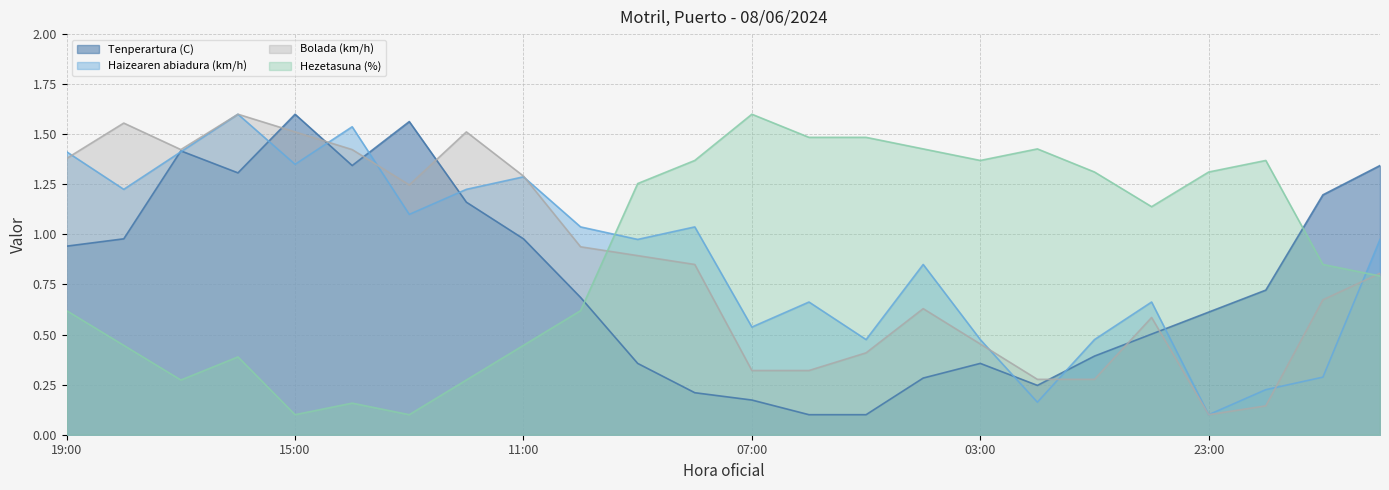

What is the difference between the maximum and minimum values in the Hezetasuna (%) series?

1.5